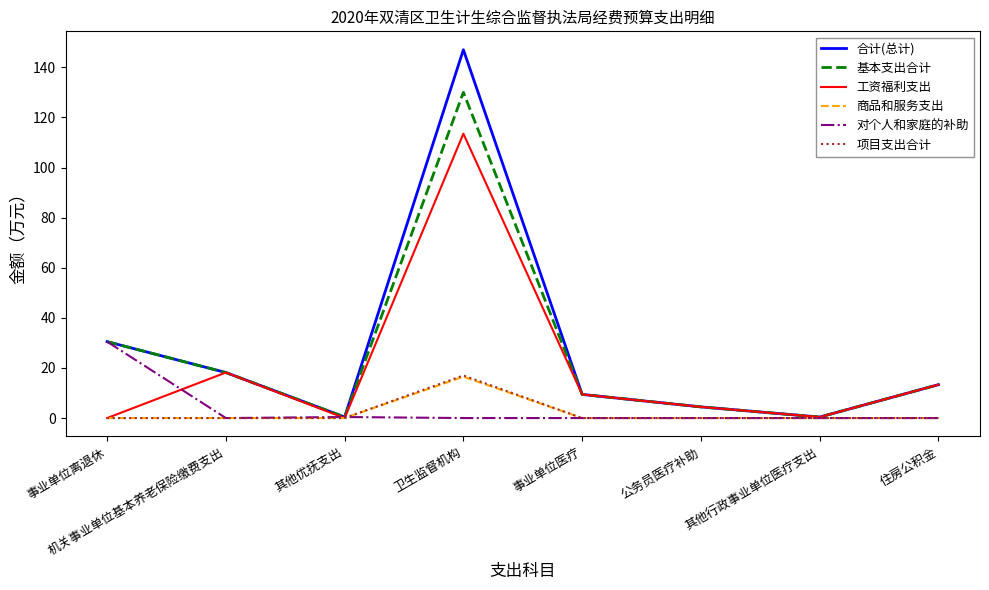

What is the highest value of the 合计(总计) series?

147.0